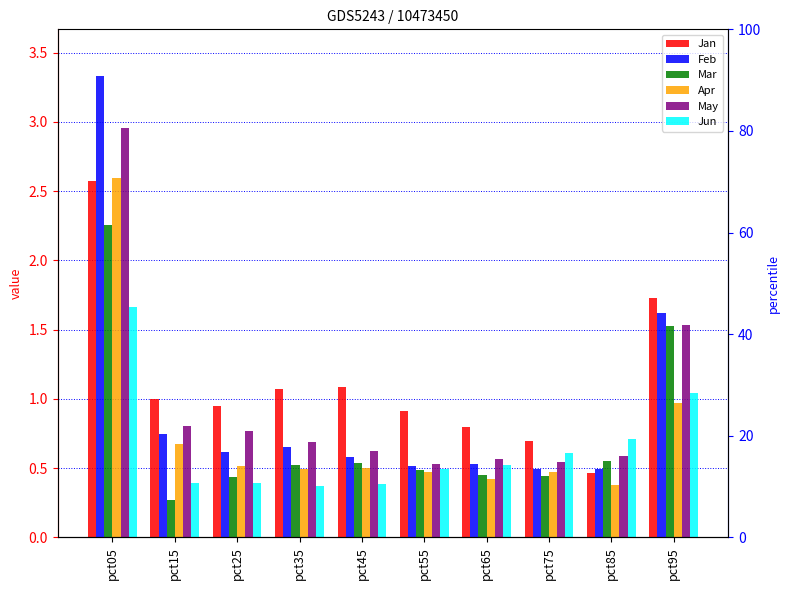

What is the difference between the maximum and minimum values in the May series?

2.4